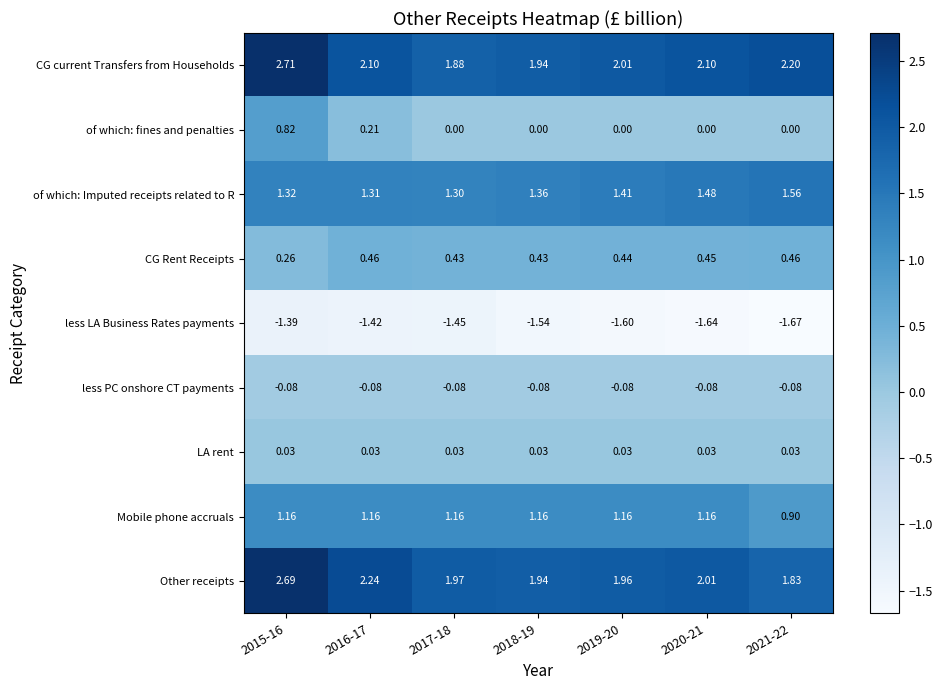

At how many categories does at least one series exceed -1?

7